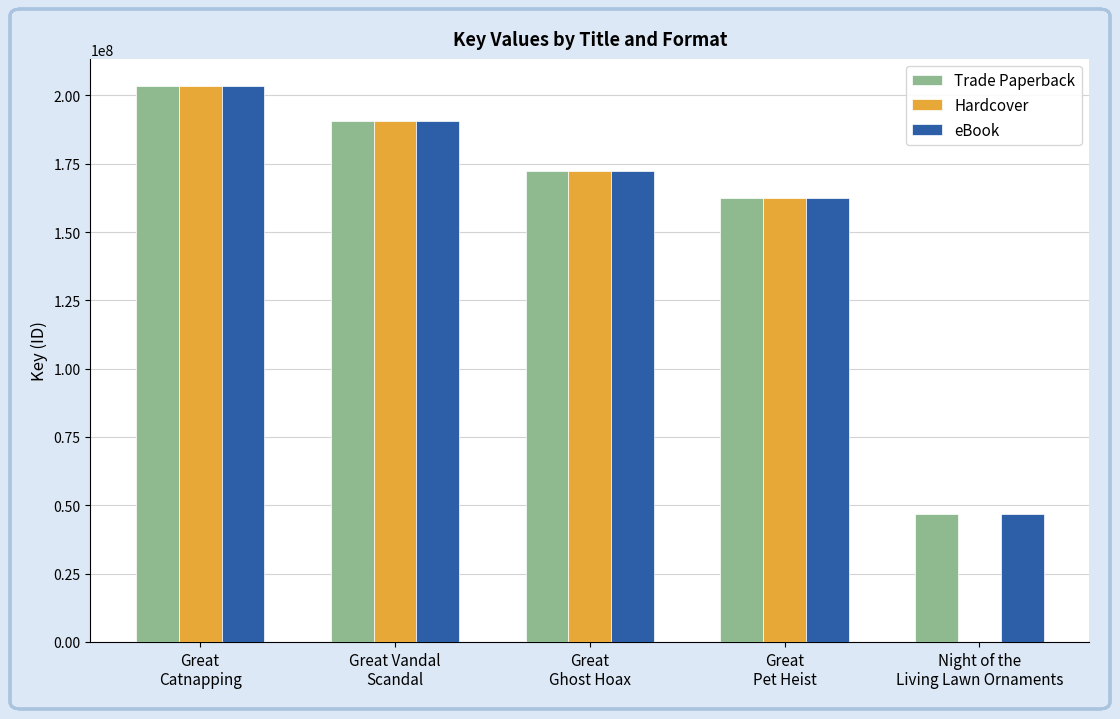

What is the maximum value shown in the chart?

203261996